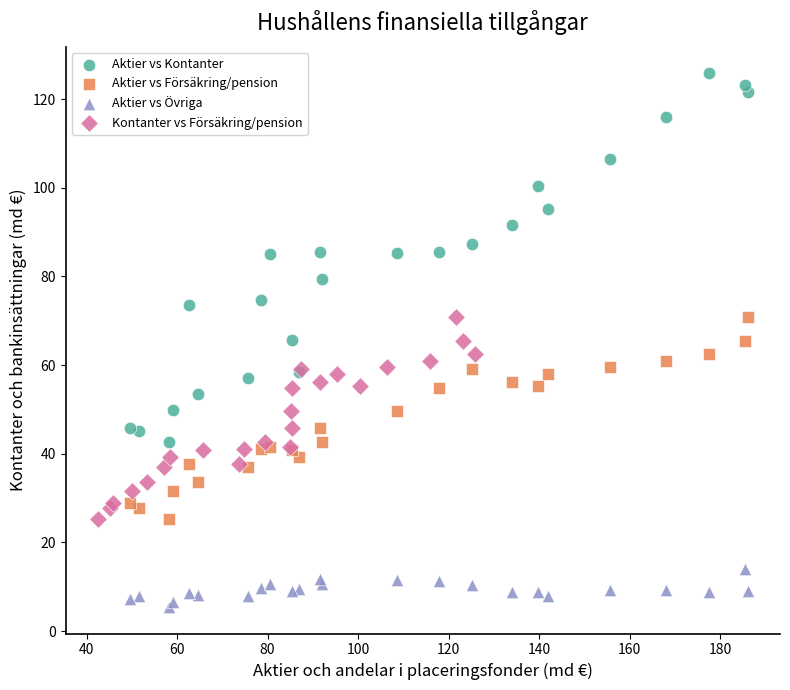

Which series has the largest Y range (max minus min)?

Aktier vs Kontanter